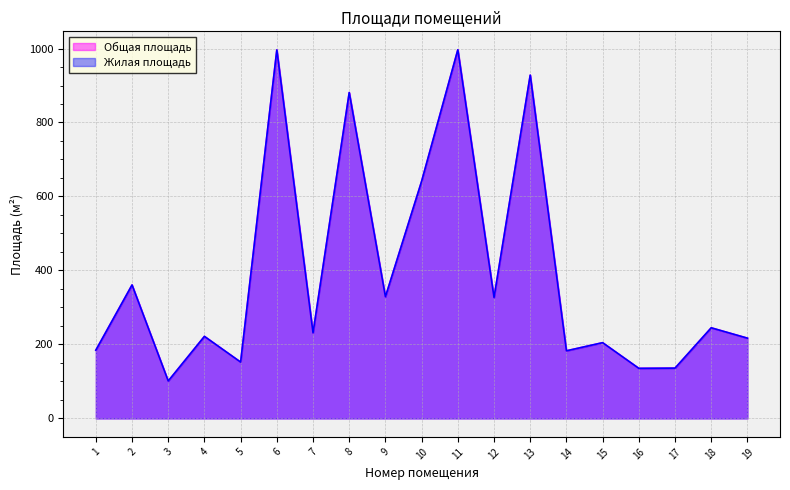

Which series has the widest spread of values?

Общая площадь